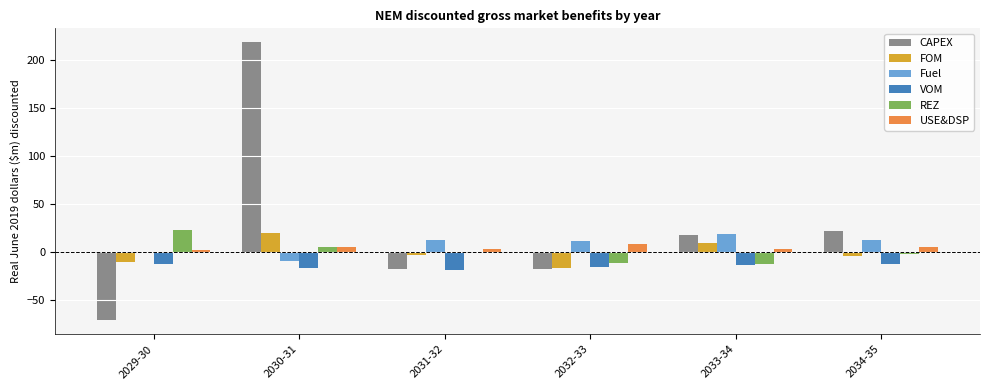

What is the total value across all series at 2030-31?

224.2